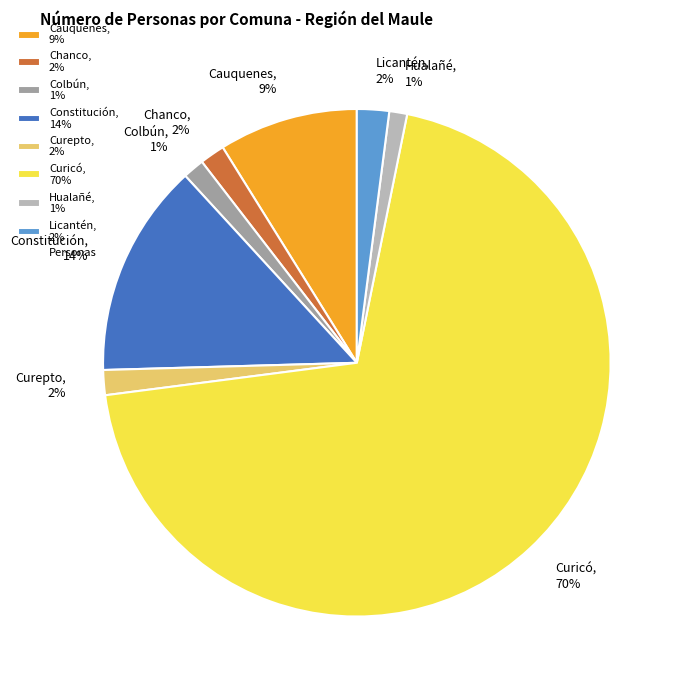

To the nearest percent, what is the average slice percentage?

12%